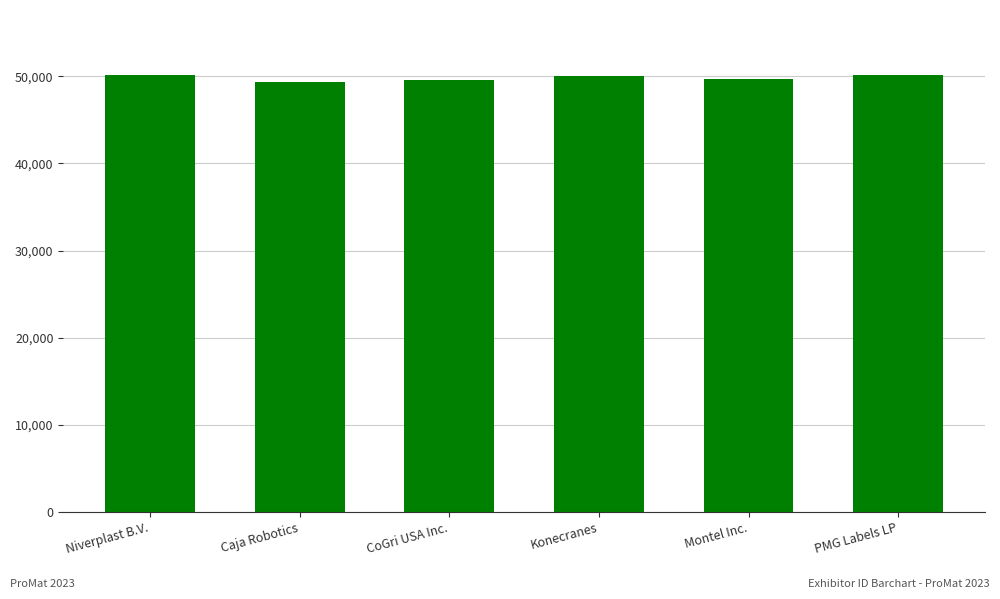

Does the chart contain any negative values?

No